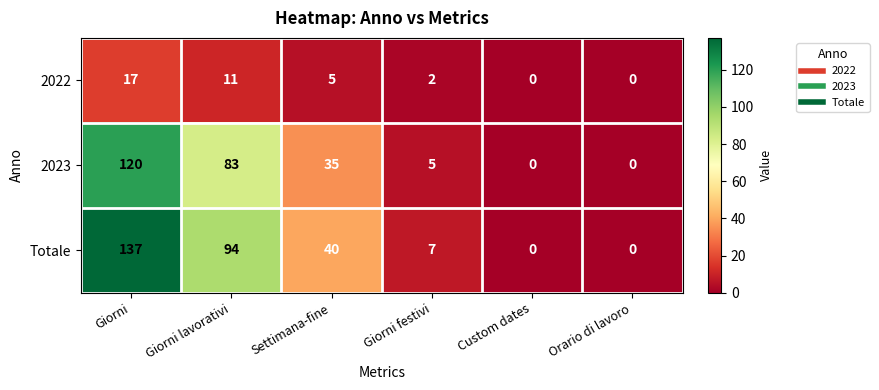

Which series has the largest range (max minus min)?

Totale